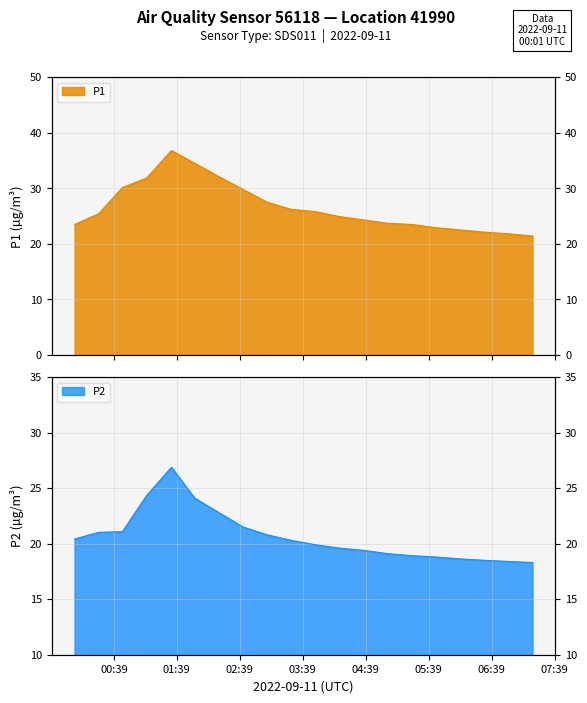

In P1, how many points are higher than both neighbors (excluding endpoints)?

1